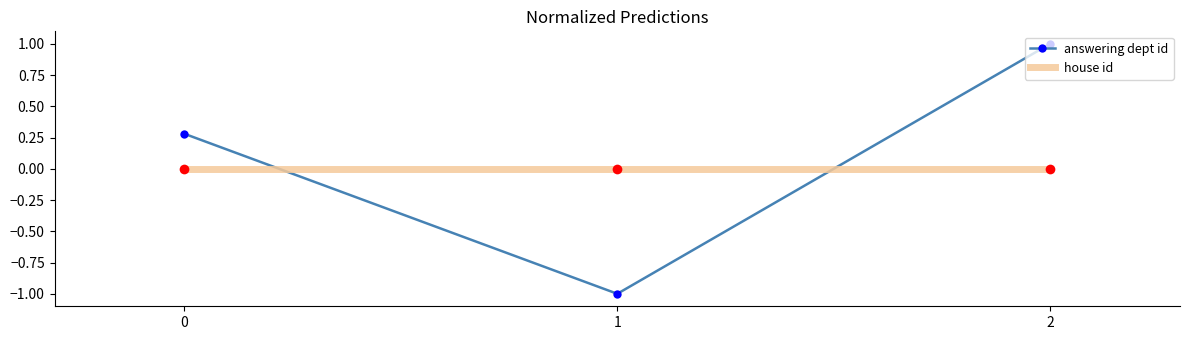

Reading right to left, what are all the values shown in this chart?

answering dept id: 1.0	-1.0	0.3
house id: 0.0	0.0	0.0